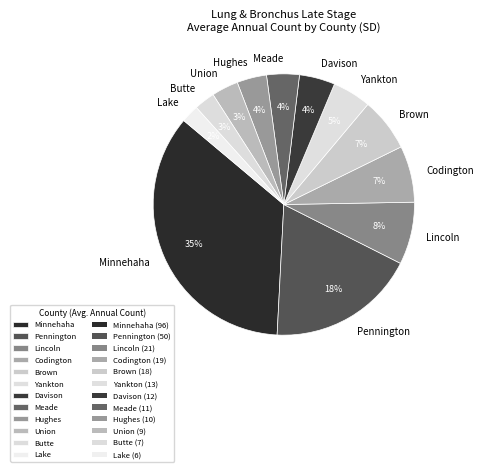

Does Davison represent more than half of the total?

No